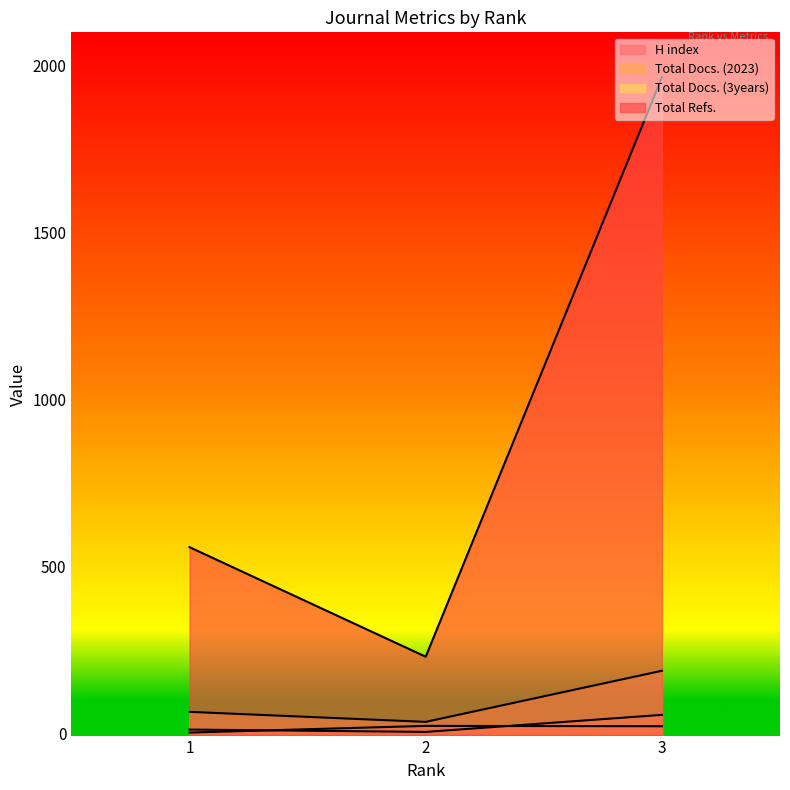

What is the difference between the maximum and minimum values in the Total Docs. (3years) series?

153